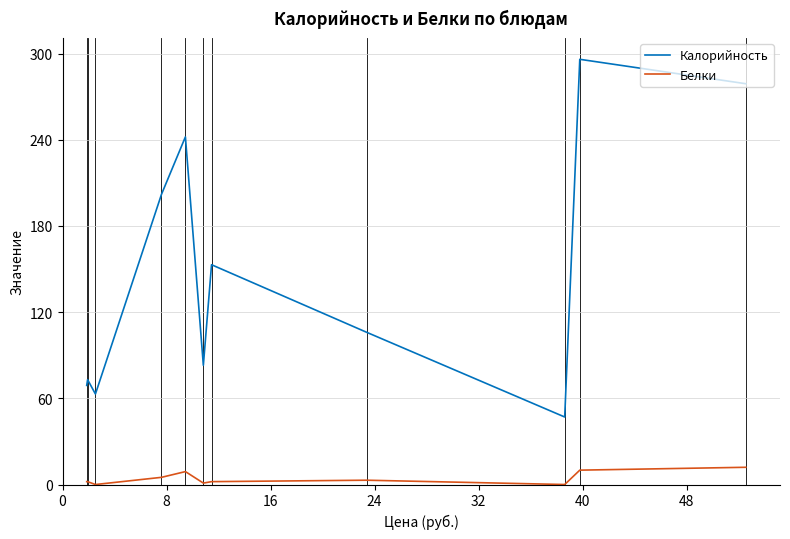

True or false: Калорийность and Белки intersect in this chart.

False